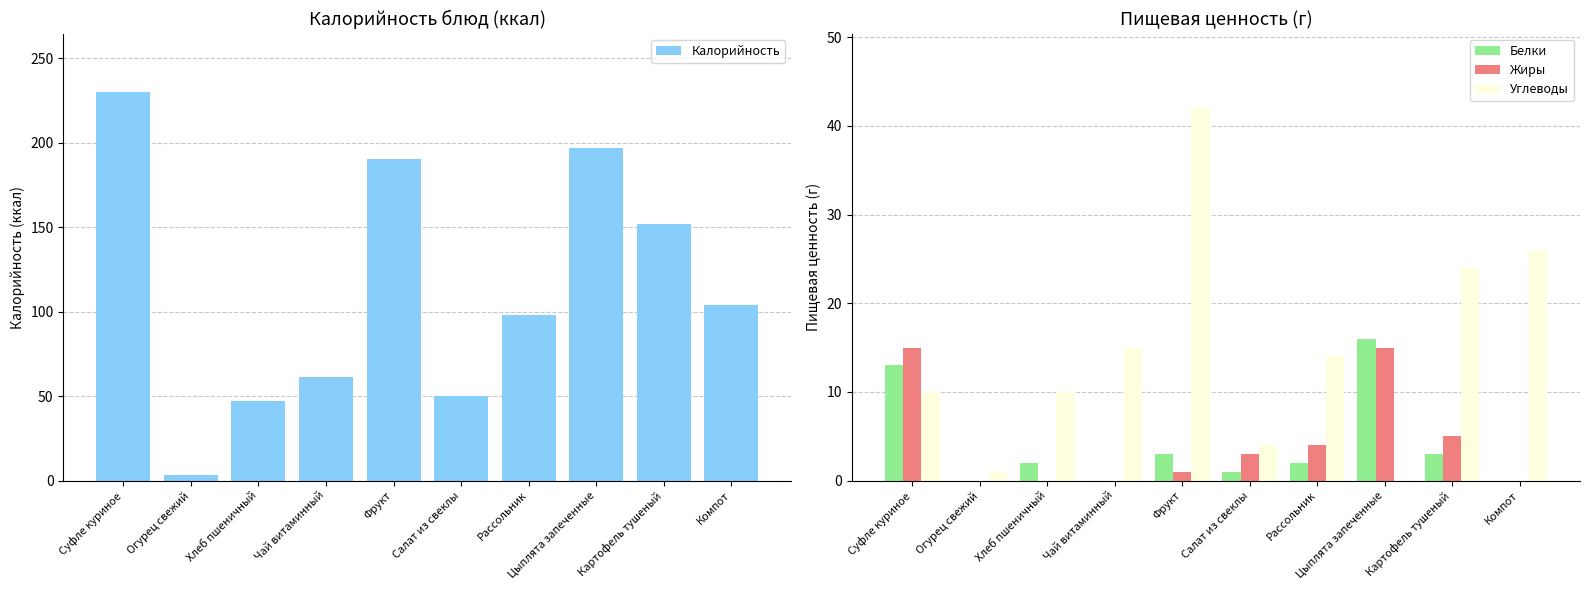

What is the total value across all series at Хлеб пшеничный?

59